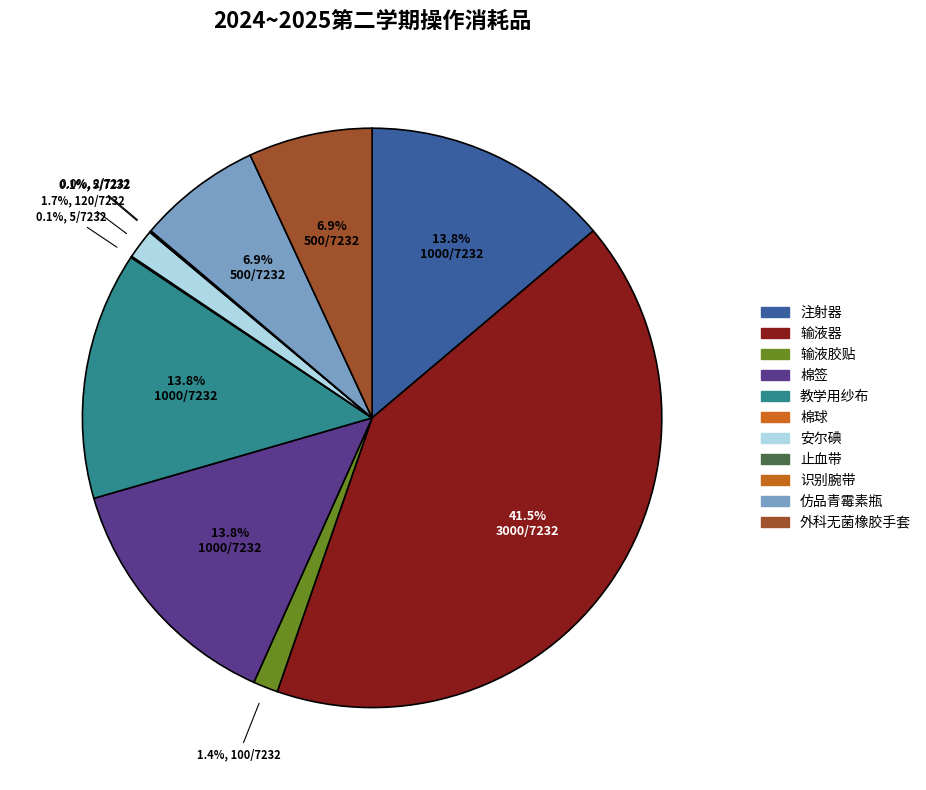

To the nearest percent, what is the difference between the 输液器 and 输液胶贴 slice percentages?

40%